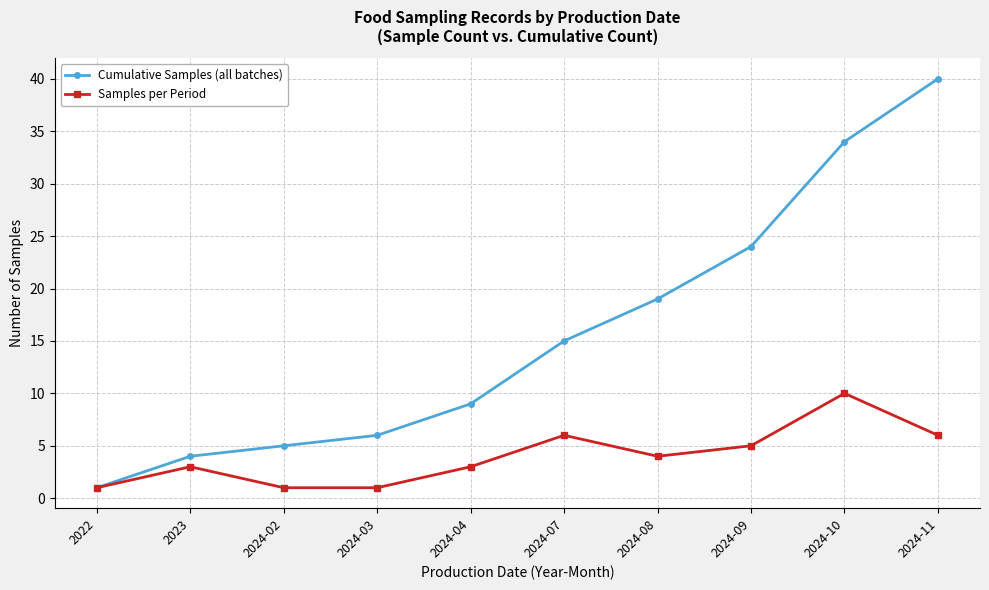

What is the difference between the Samples per Period values at 2023 and 2024-07?

3